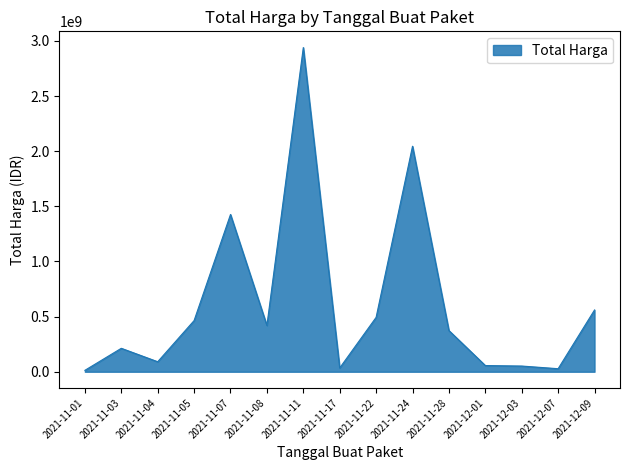

How many series are shown in this chart?

1